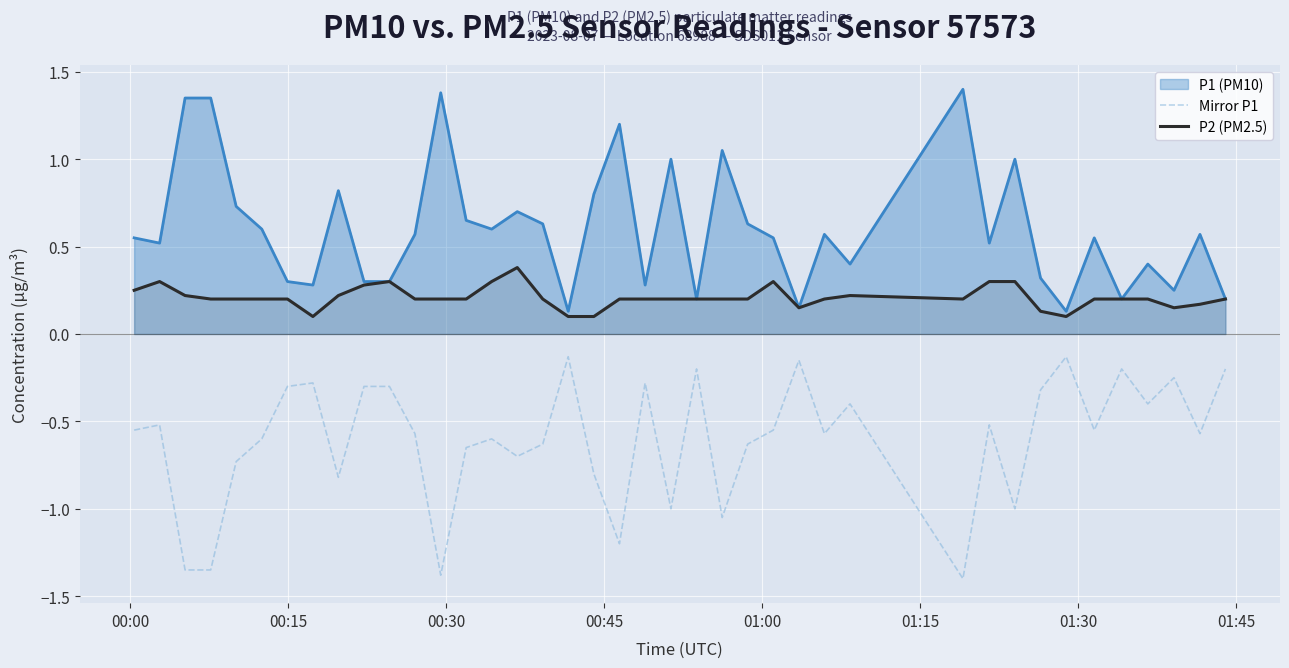

Which series has the largest total across all categories?

P1 (PM10)